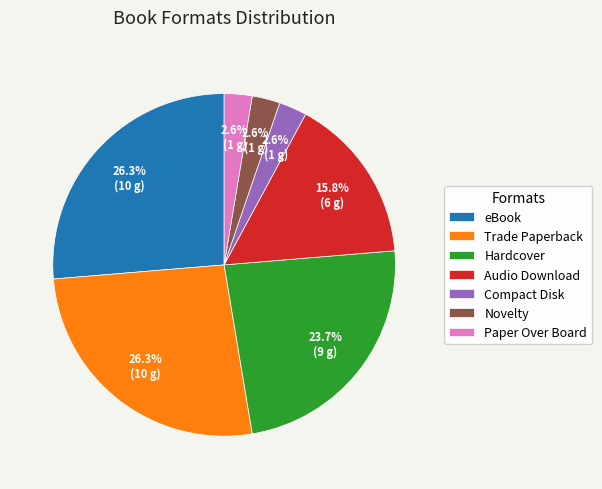

What percentage is NOT represented by Novelty?

97.4%